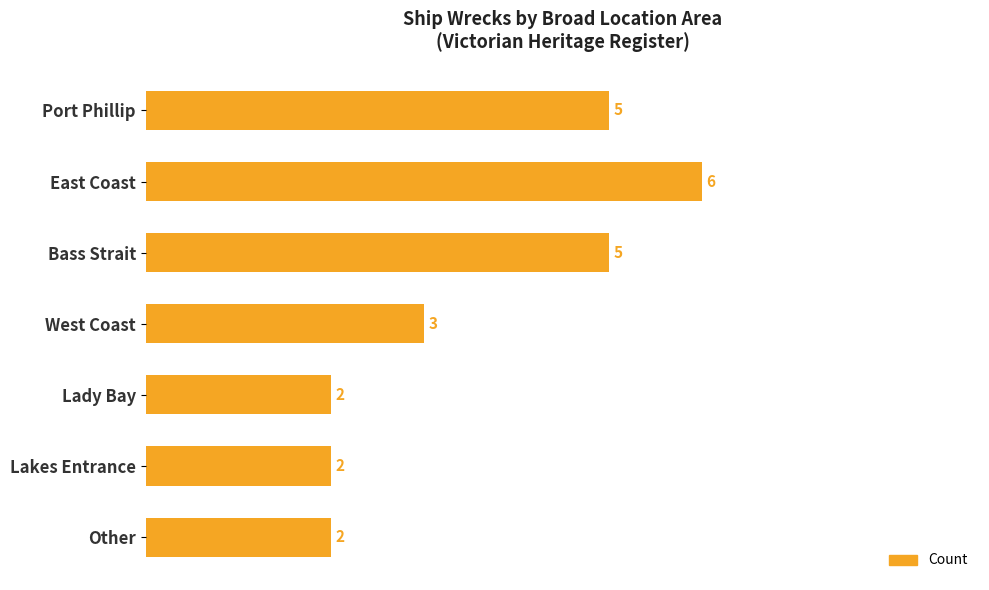

Is it true that the value at East Coast is 6?

True